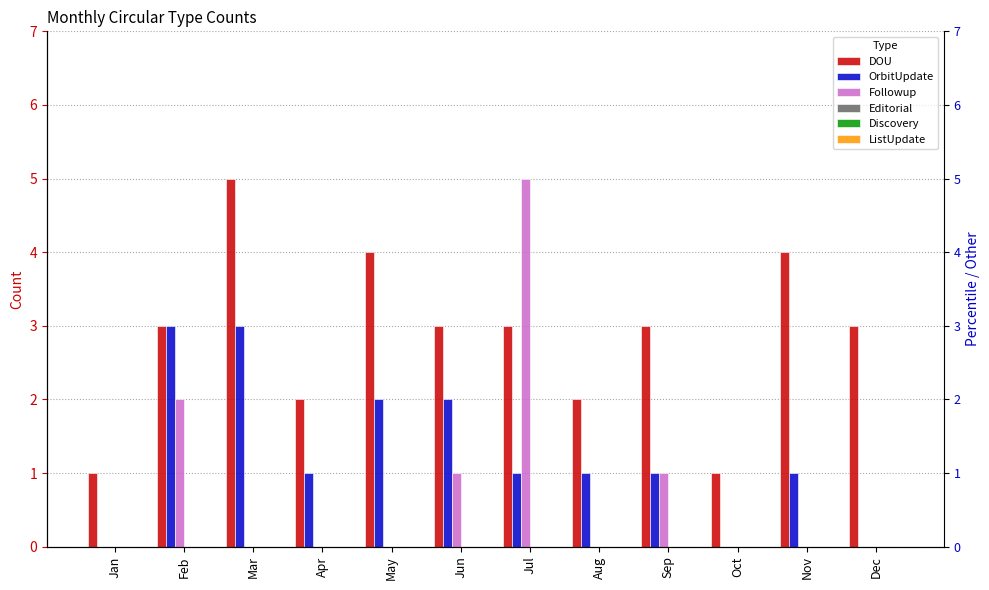

Reading left to right, list all the values displayed in this chart.

DOU: 1	3	5	2	4	3	3	2	3	1	4	3
OrbitUpdate: 0	3	3	1	2	2	1	1	1	0	1	0
Followup: 0	2	0	0	0	1	5	0	1	0	0	0
Editorial: 0	0	0	0	0	0	0	0	0	0	0	0
Discovery: 0	0	0	0	0	0	0	0	0	0	0	0
ListUpdate: 0	0	0	0	0	0	0	0	0	0	0	0